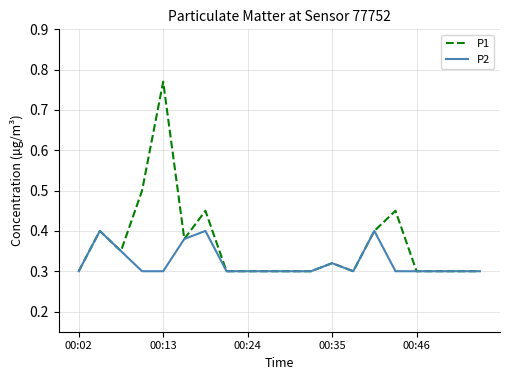

Which series has the largest total across all categories?

P1